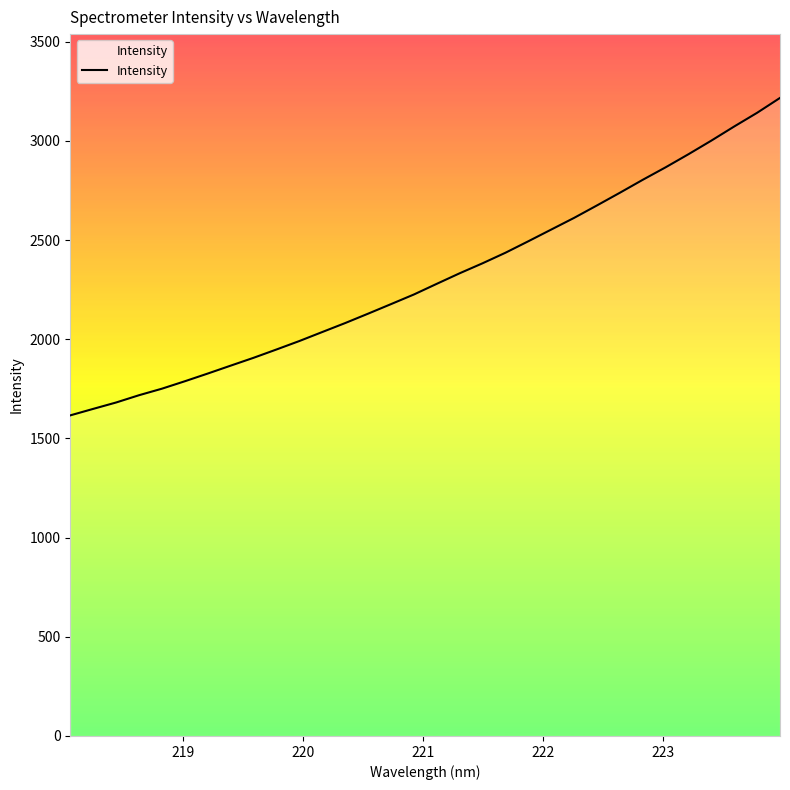

What is the maximum value shown in the chart?

3216.7